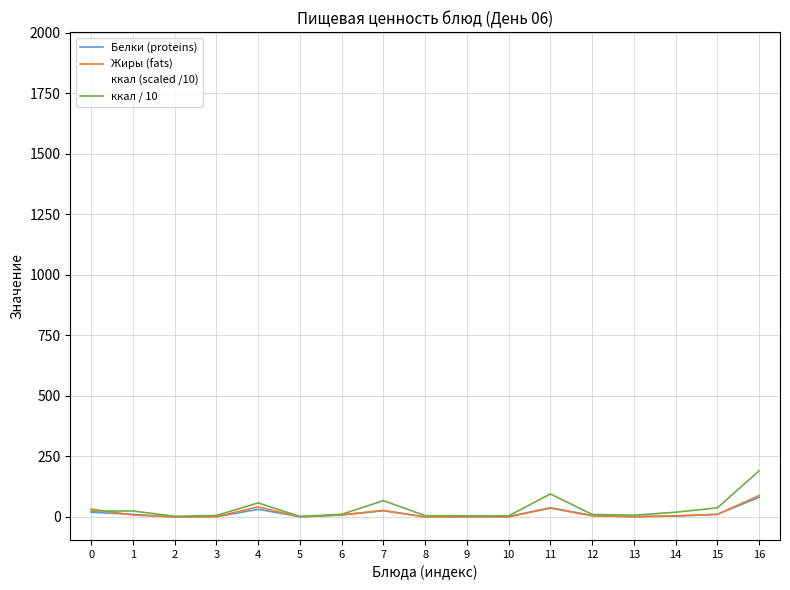

How many interior local peaks does the Жиры (fats) series have?

3